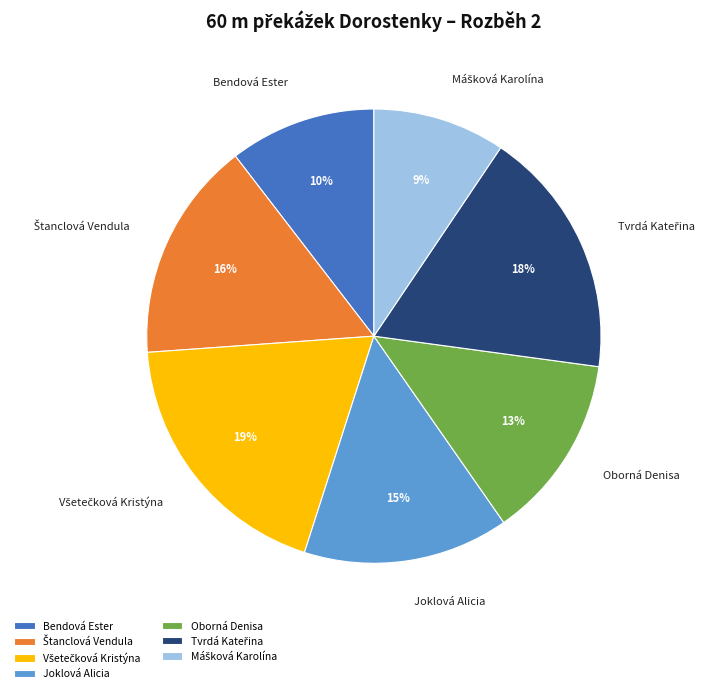

Which has a higher value, Joklová Alicia or Bendová Ester?

Joklová Alicia